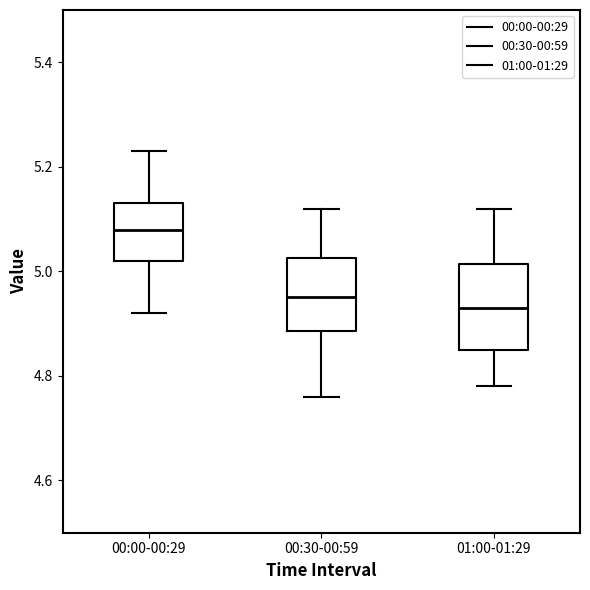

Which box has the lowest median line?

01:00-01:29